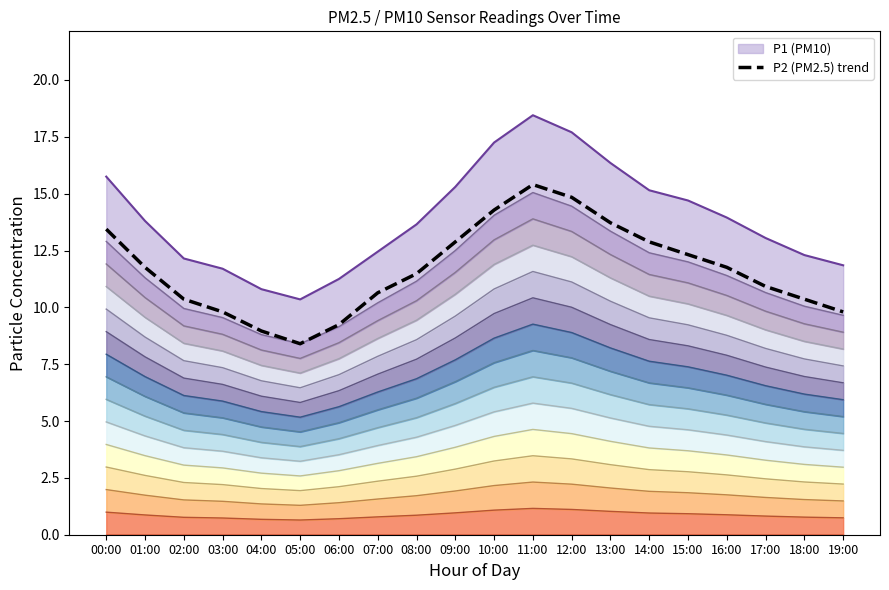

What is the label of the 3rd point from the right?

17:00